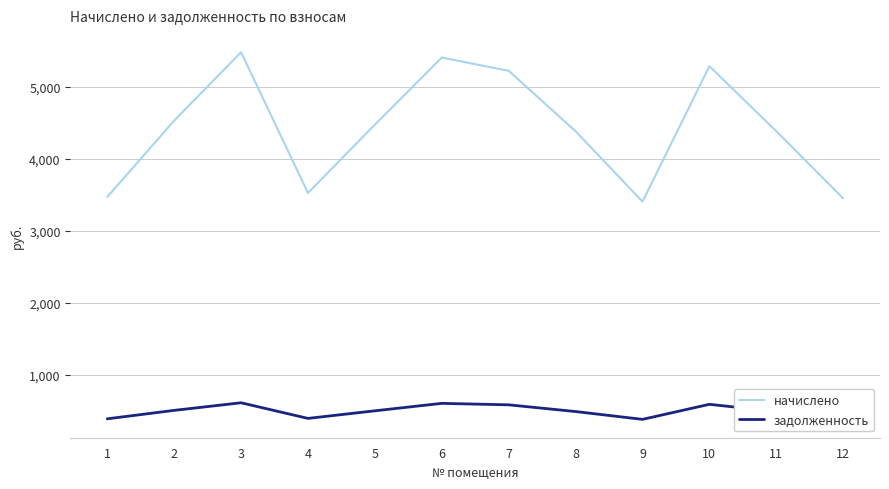

True or false: задолженность and начислено cross at least once.

False